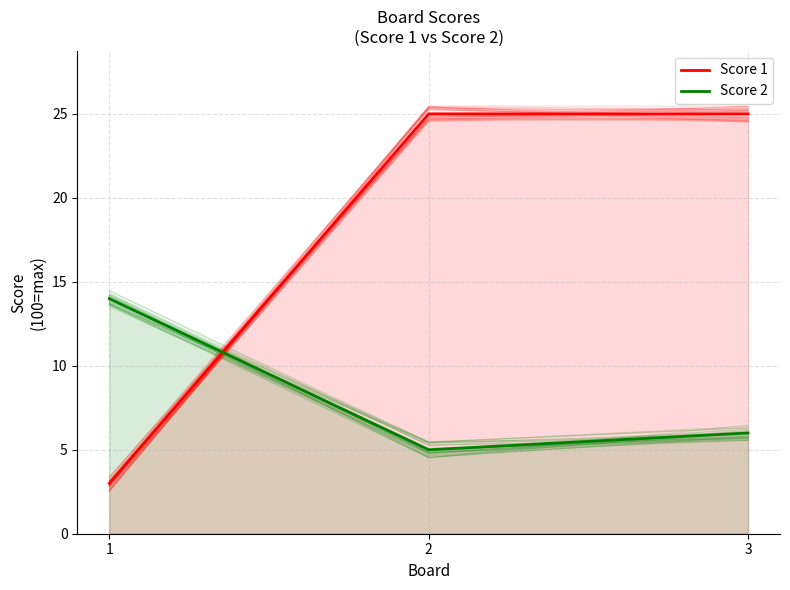

Rank the series by their maximum value, from lowest to highest.

Score 2, Score 1